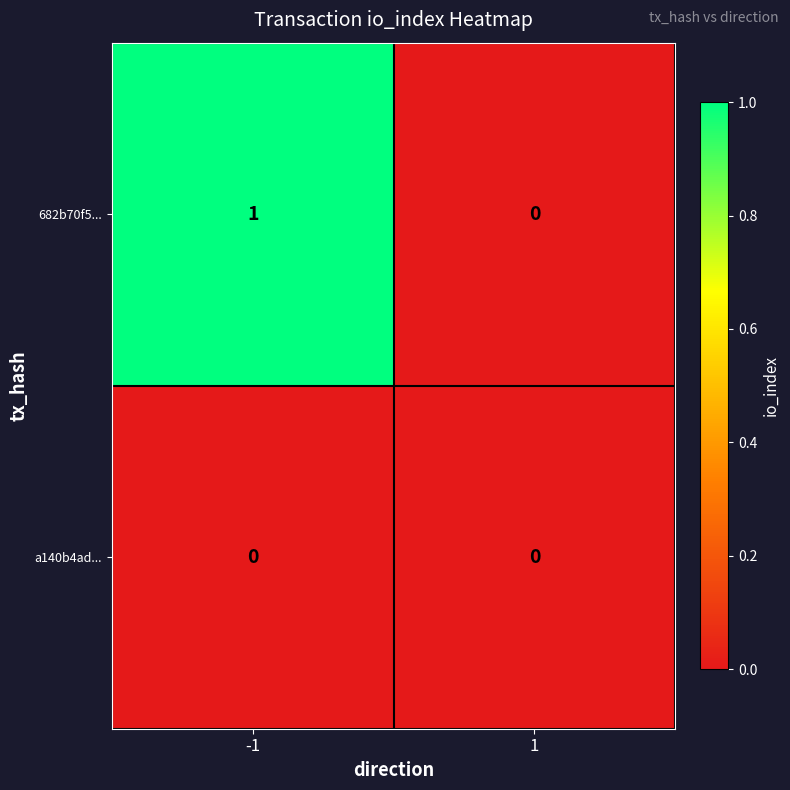

How many categories are shown in the chart?

2